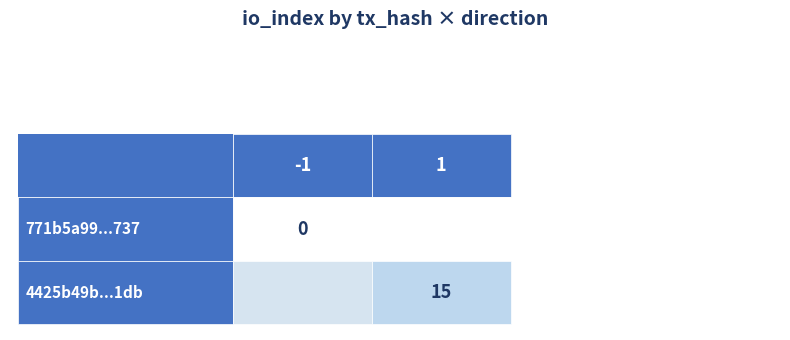

The 771b5a99783c28a9042c5dd00bdd6f51f6db737 series shows 1 at io_index. True or false?

False